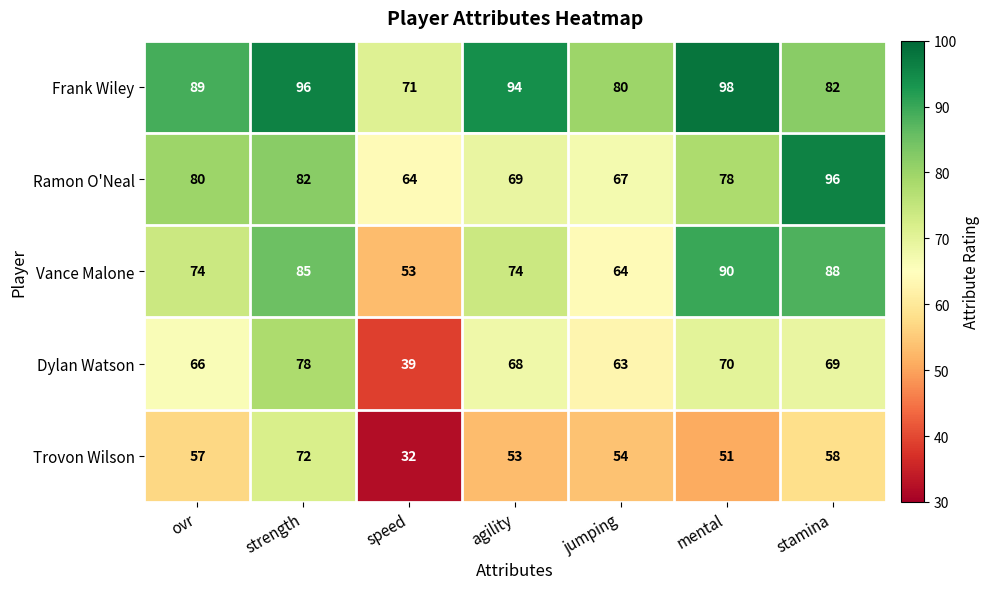

What is the greatest value displayed?

98